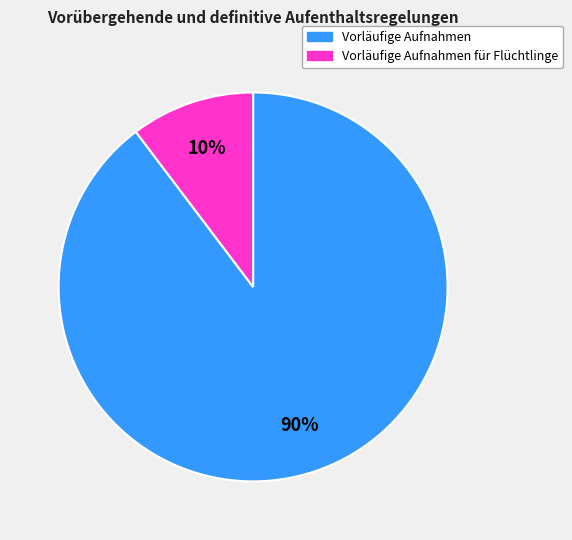

True or false: Vorläufige Aufnahmen für Flüchtlinge accounts for 10% of the total.

True